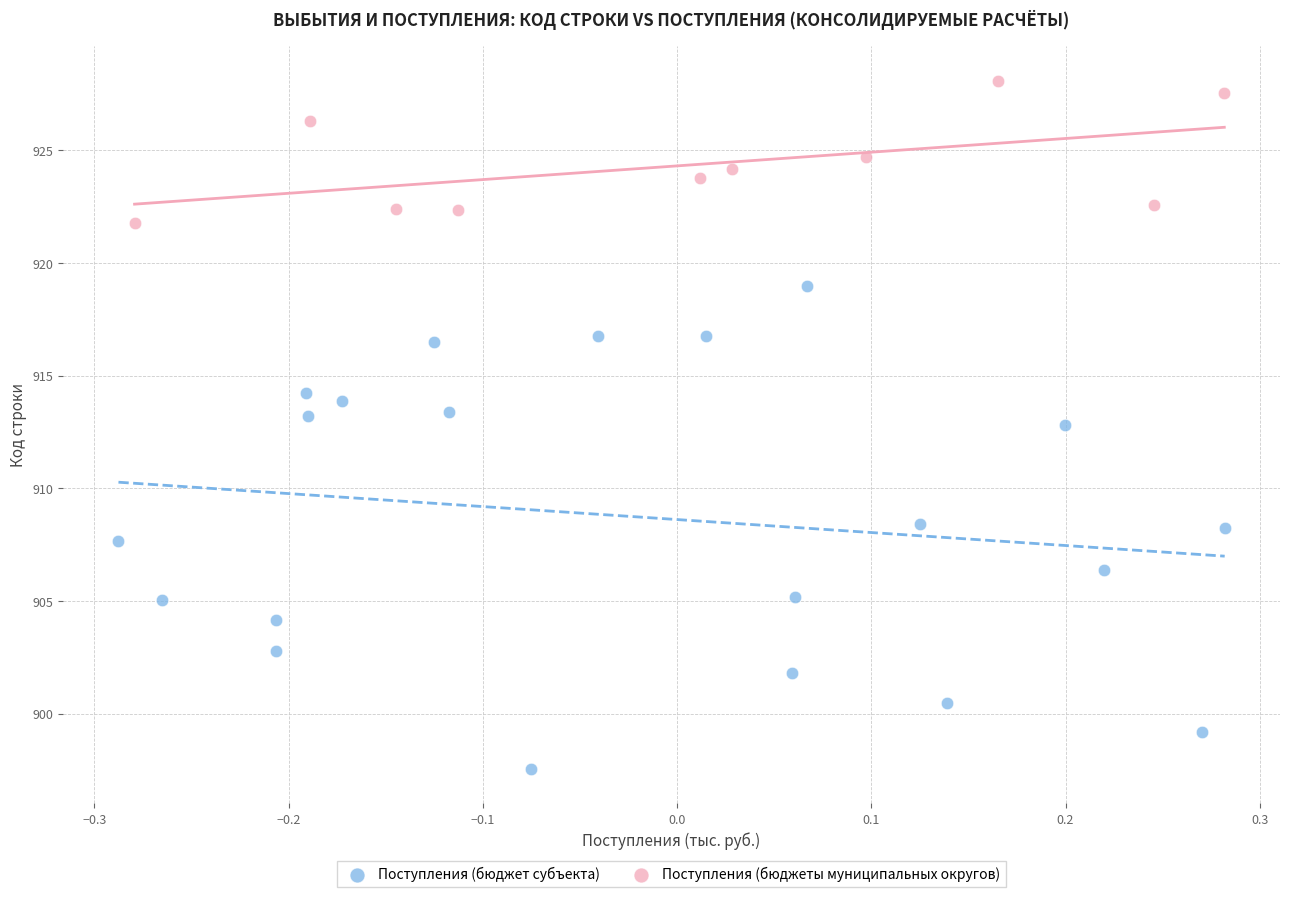

What are all the series names shown in the legend?

Поступления (бюджет субъекта), Поступления (бюджеты муниципальных округов)